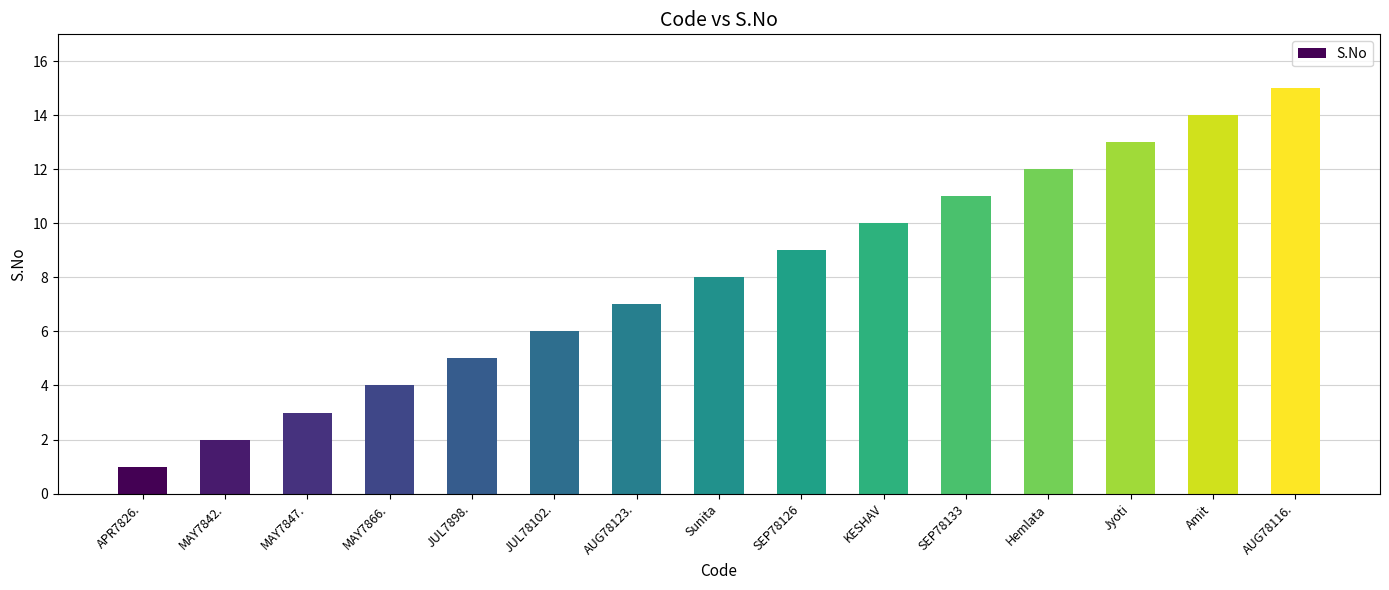

What position from the left is MAY7847.?

3